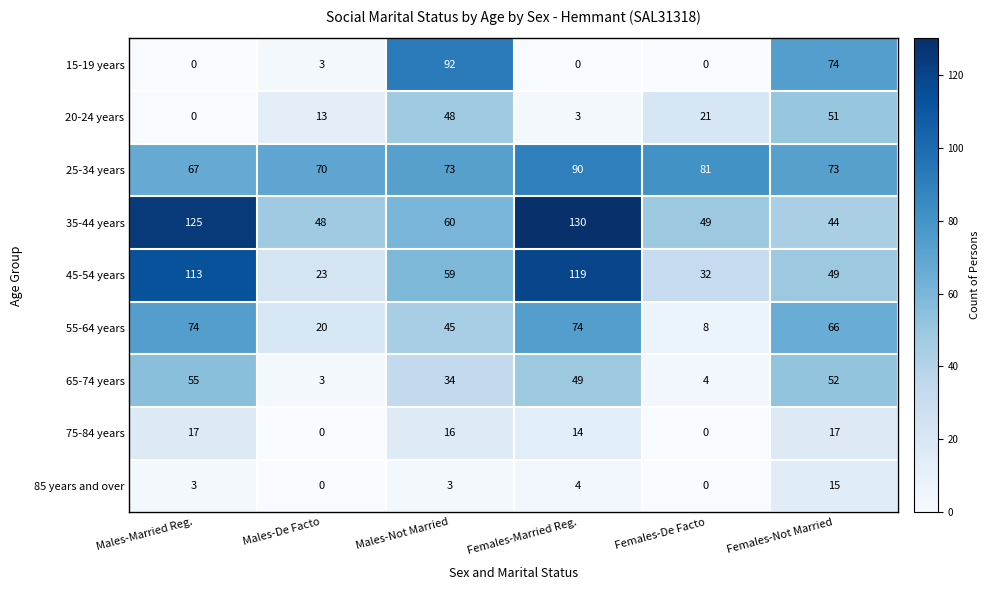

At Males-Not Married, list the series in order from smallest to largest.

85 years and over, 75-84 years, 65-74 years, 55-64 years, 20-24 years, 45-54 years, 35-44 years, 25-34 years, 15-19 years